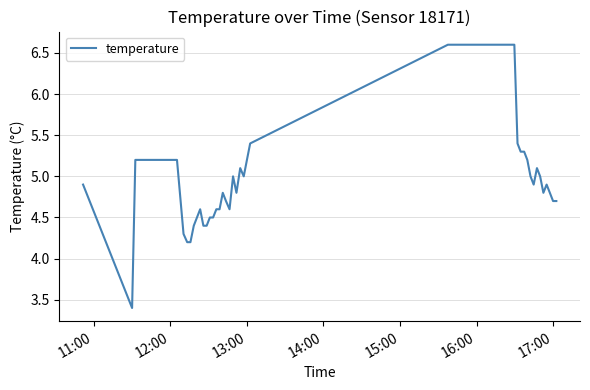

What is the minimum value shown in the chart?

3.4